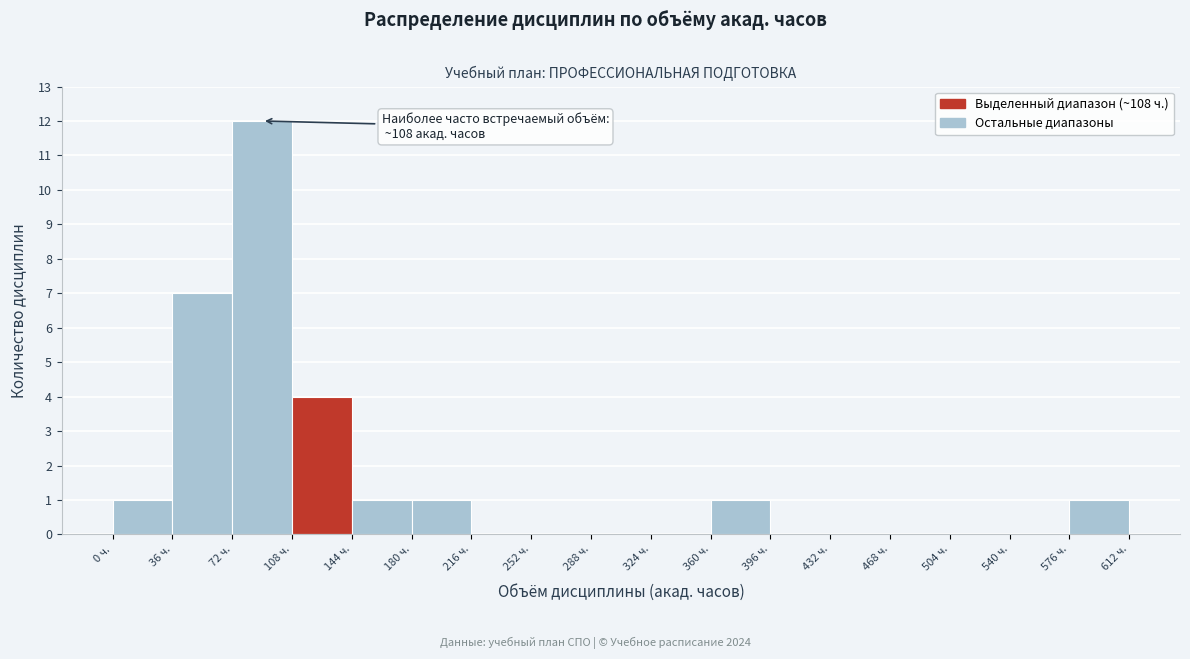

Which range on the x-axis has the tallest bar?

72 to 108